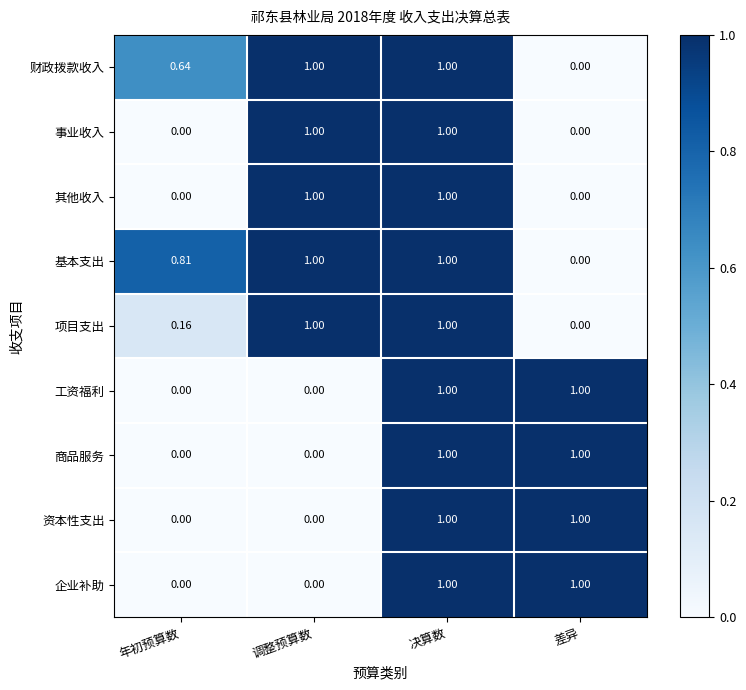

Which series has the largest total across all categories?

基本支出